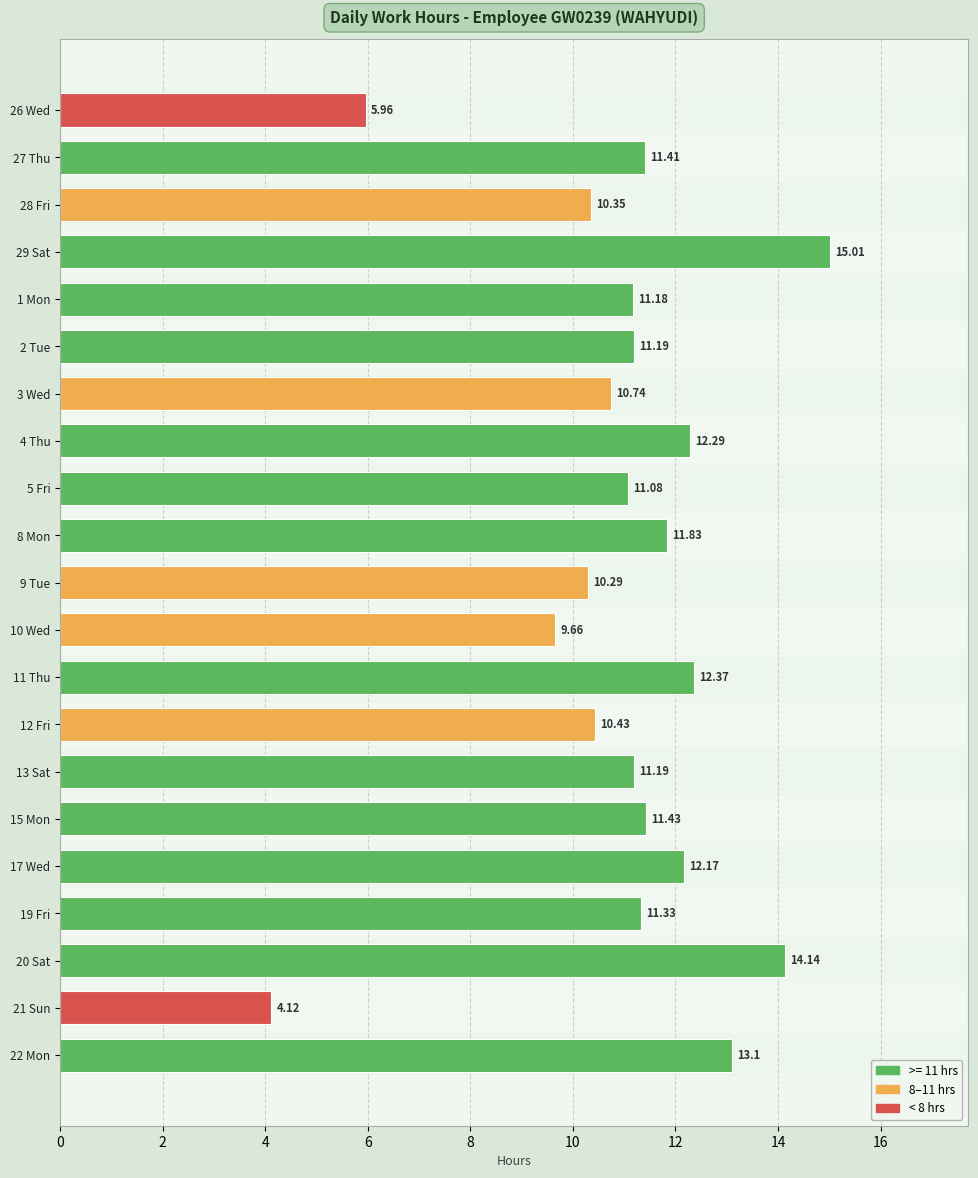

Are the bars grouped side by side (vs. stacked)?

No